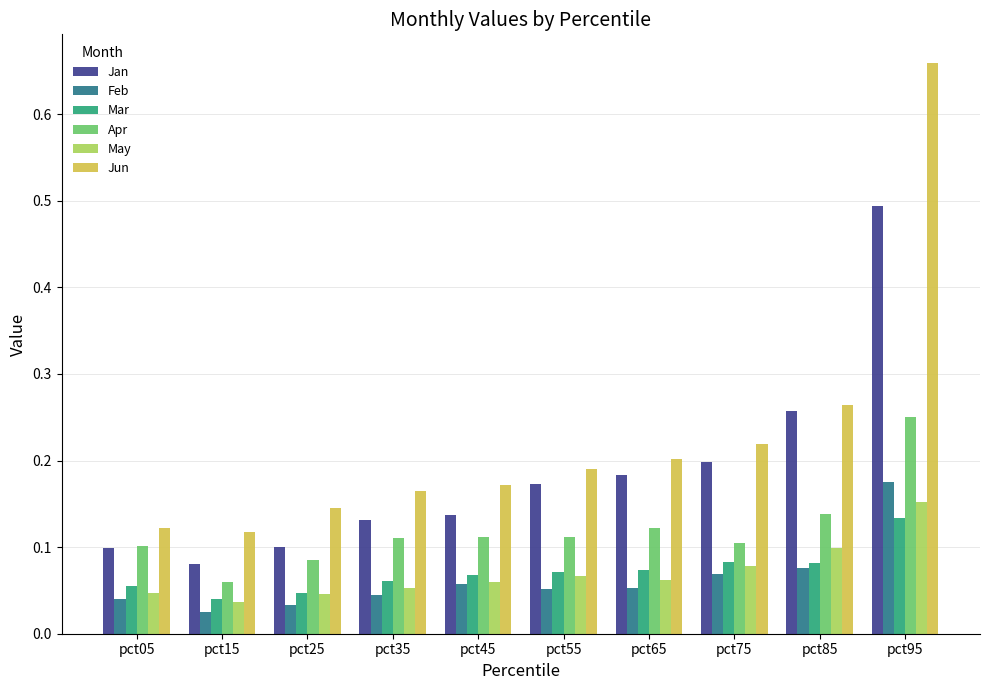

Where is Mar nearest to the value 0?

pct15